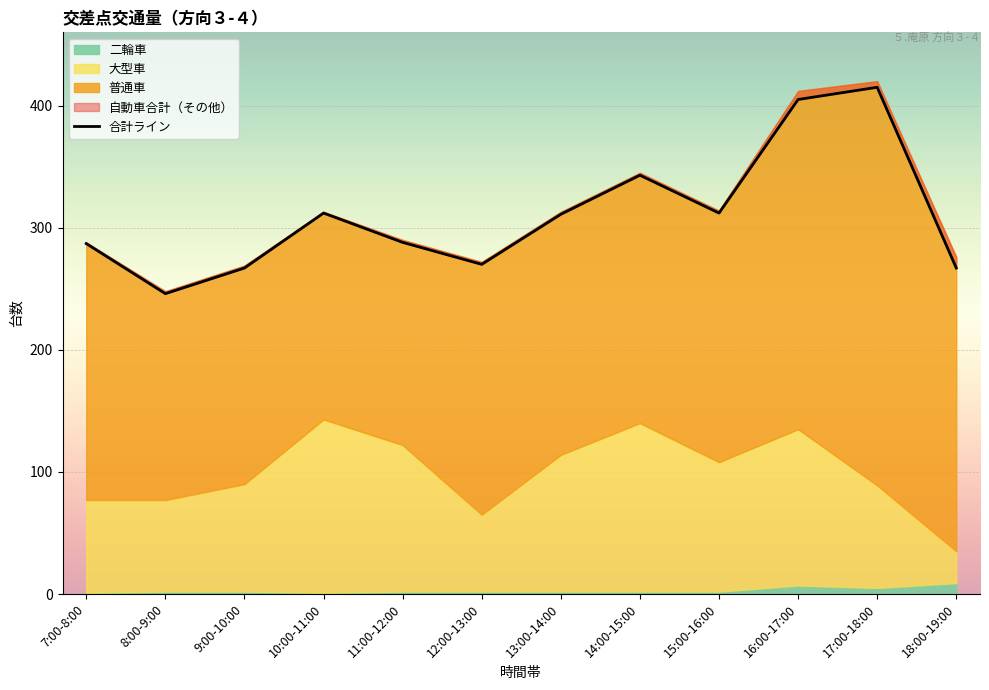

Where is the first local minimum?

8:00-9:00